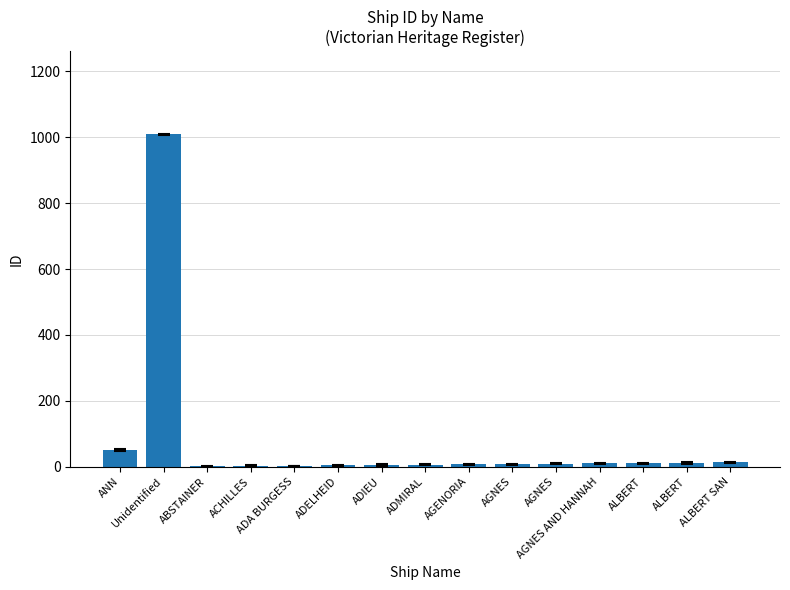

Reading left to right, list all the values displayed in this chart.

ANN=51	Unidentified=1009	ABSTAINER=1	ACHILLES=2	ADA BURGESS=3	ADELHEID=4	ADIEU=5	ADMIRAL=6	AGENORIA=7	AGNES=8	AGNES=9	AGNES AND HANNAH=10	ALBERT=11	ALBERT=12	ALBERT SAN=13